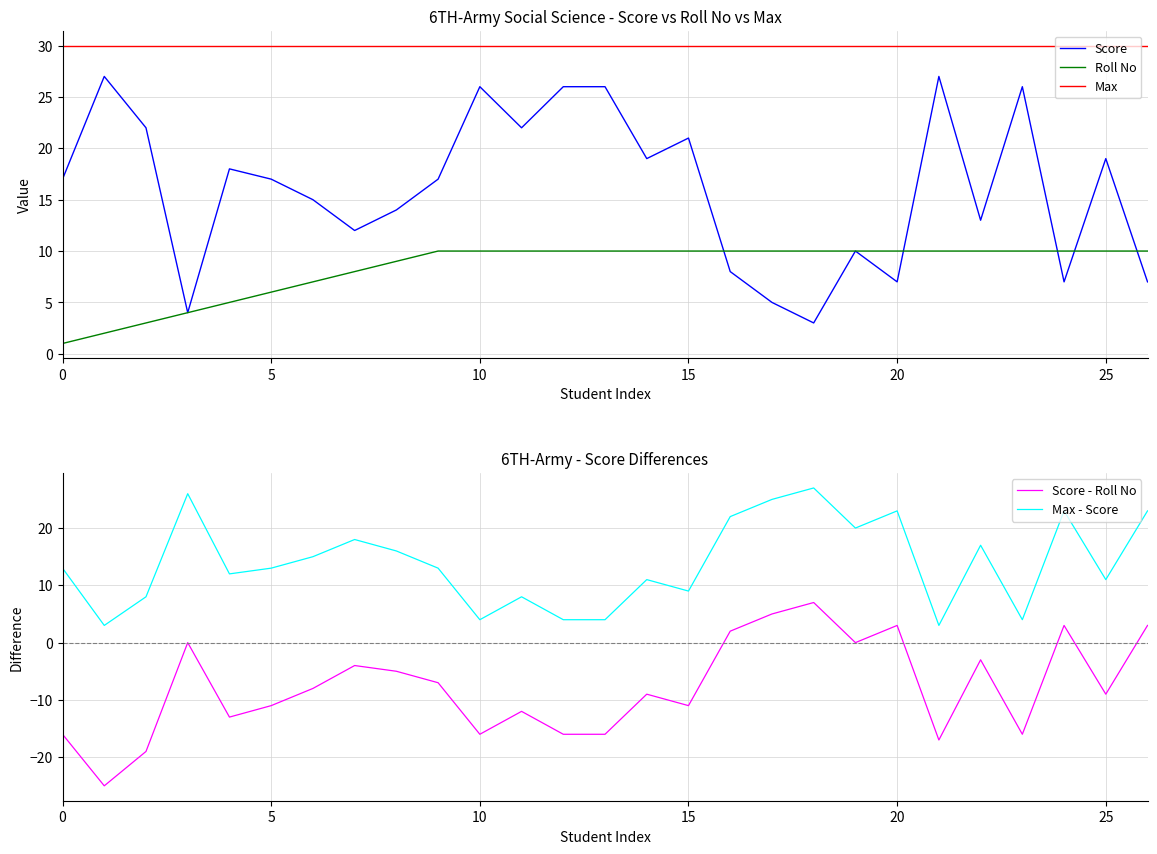

What is the difference between the highest and lowest values at 25?

41